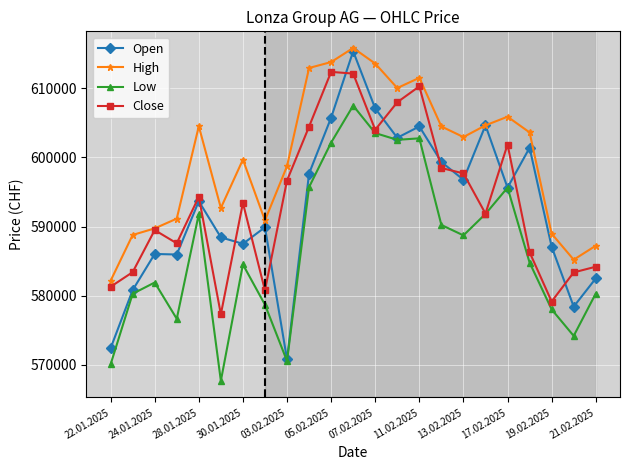

Rank the series by their maximum value, from highest to lowest.

High, Open, Close, Low